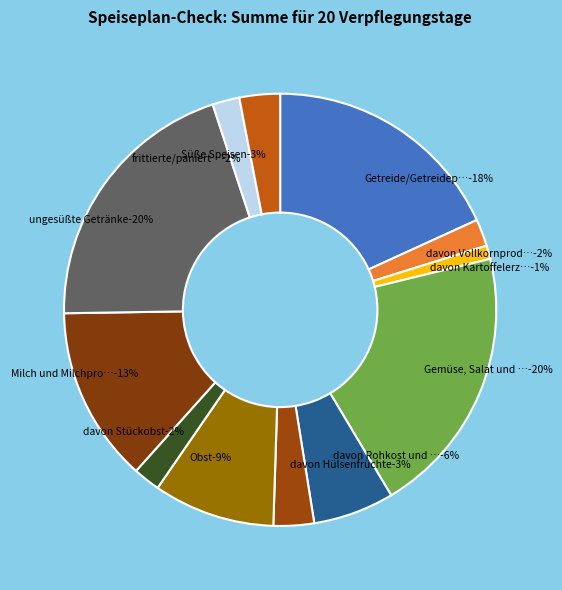

True or false: frittierte/panierte Produkte accounts for 15% of the total.

False